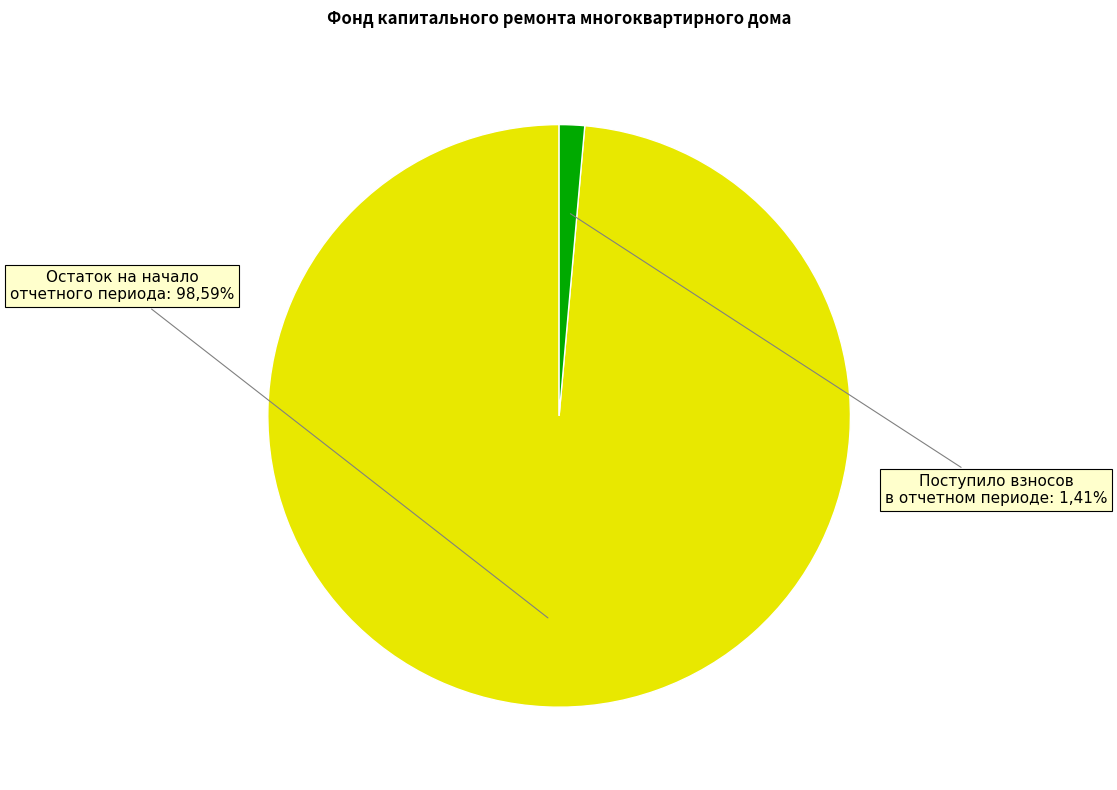

True or false: сверх минимального размера взноса accounts for 1% of the total.

False